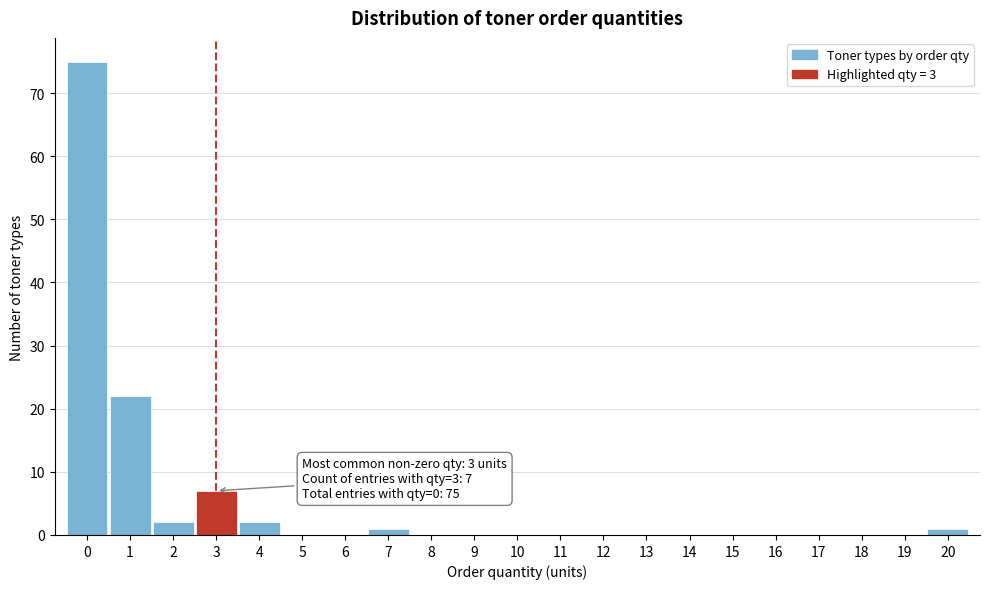

Over which range of the x-axis is the bar tallest?

-0.5 to 0.5